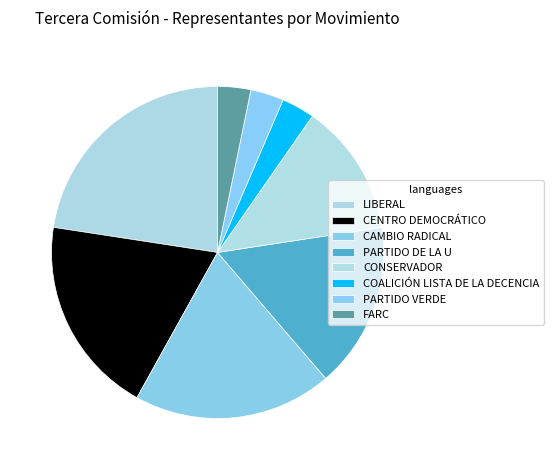

To the nearest percent, what is the average slice percentage?

12%